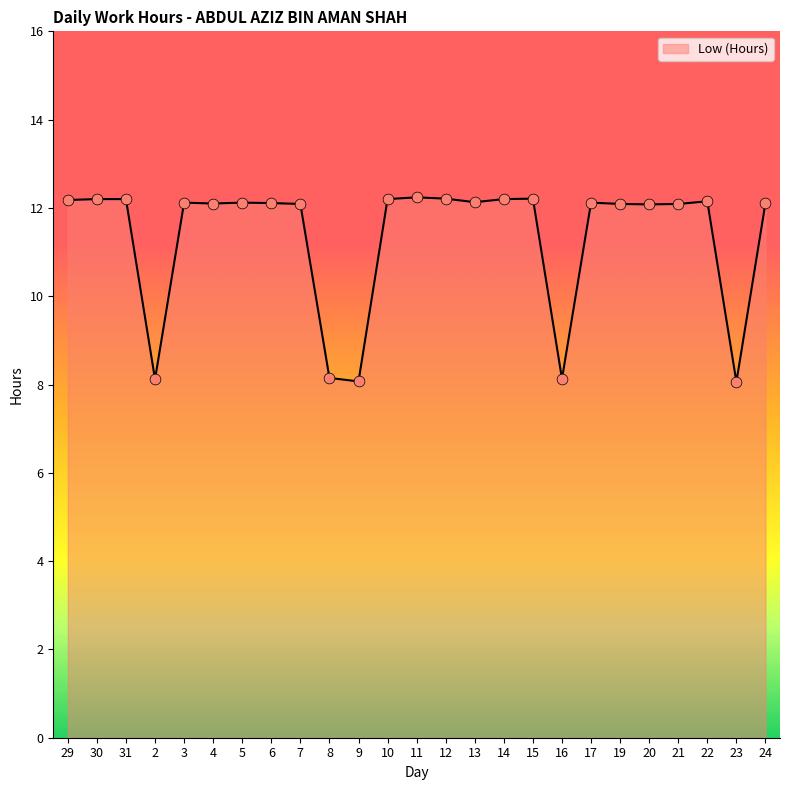

Approximately how many times larger is the value at 2 compared to 4?

0.7